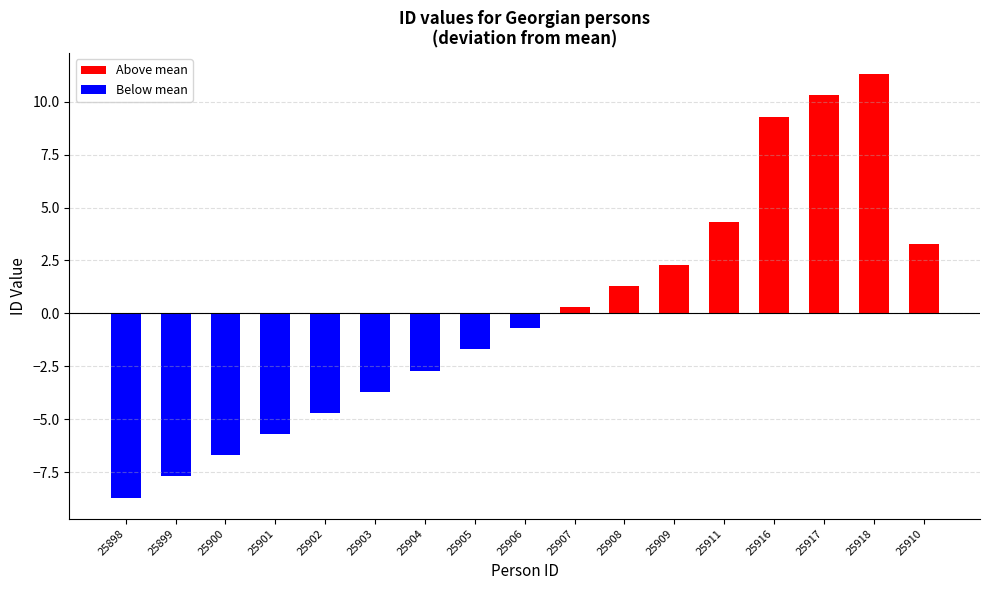

What value does the Below mean series have at 25900?

-6.7